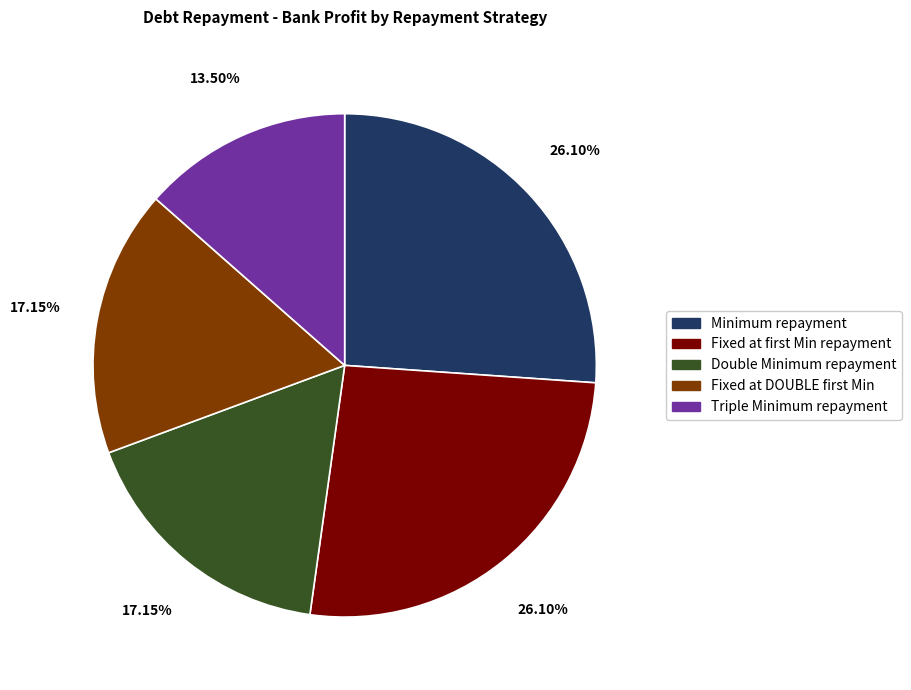

Which slice is the smallest?

Triple Minimum repayment